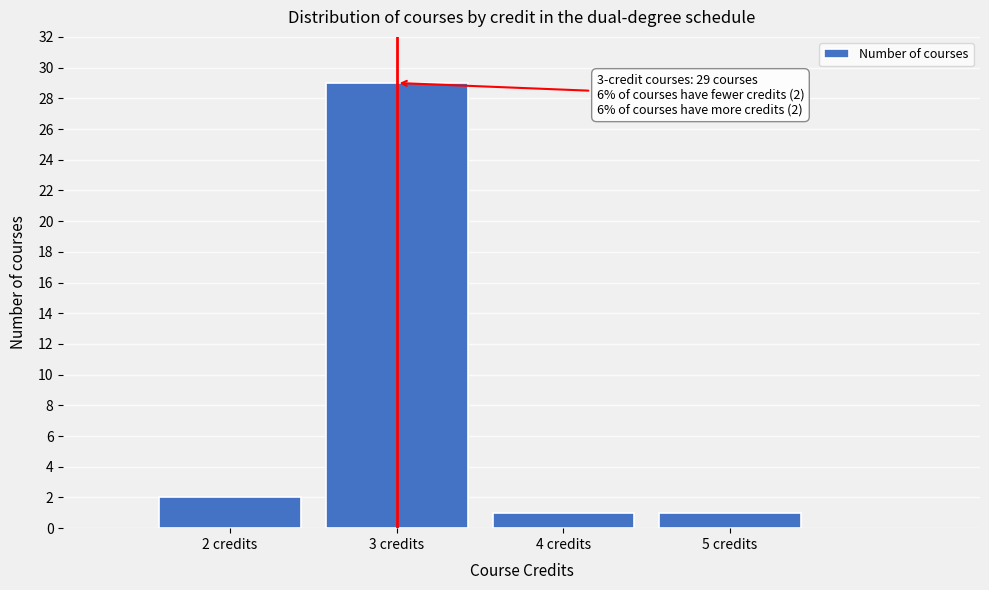

Which range on the x-axis has the tallest bar?

2.5 to 3.5